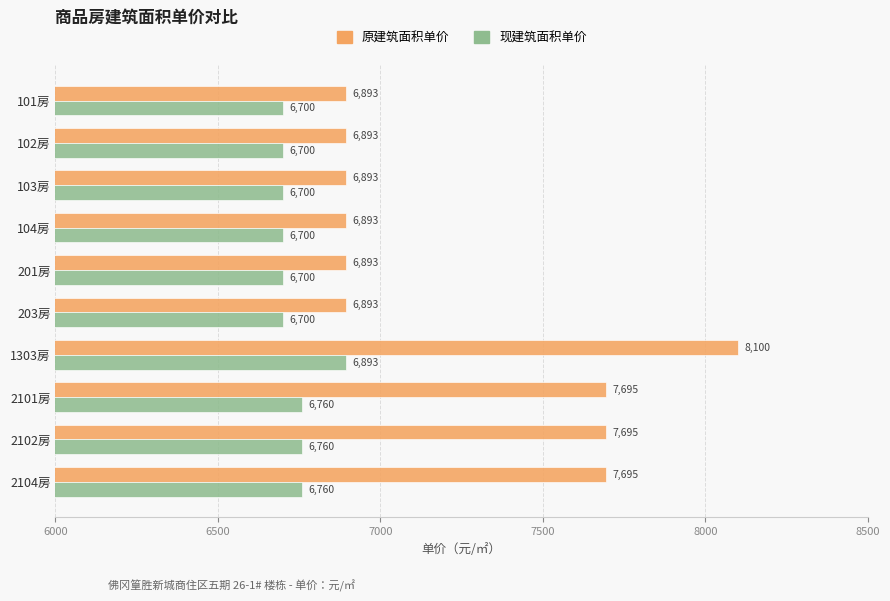

What is the difference between the maximum and minimum values in the 现建筑面积单价 series?

193